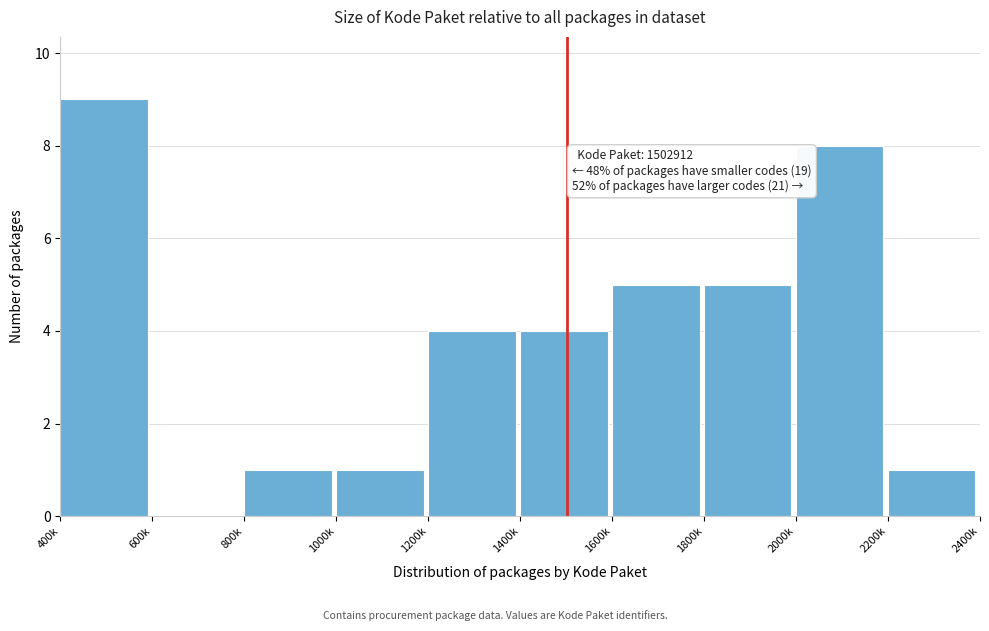

Reading right to left, what are all the values shown in this chart?

2200k=1	2000k=8	1800k=5	1600k=5	1400k=4	1200k=4	1000k=1	800k=1	600k=0	400k=9